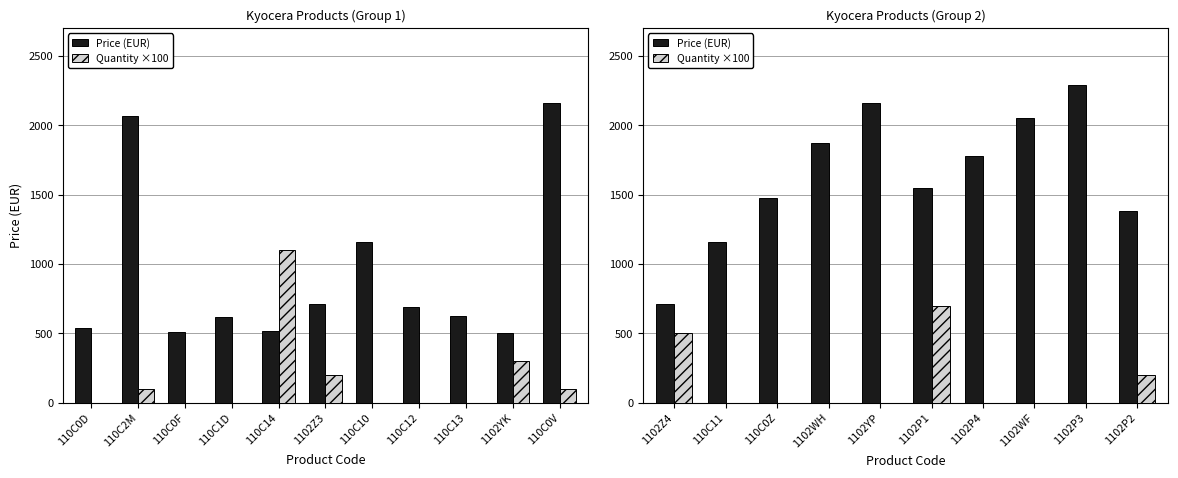

At how many categories does at least one series exceed 1838?

4